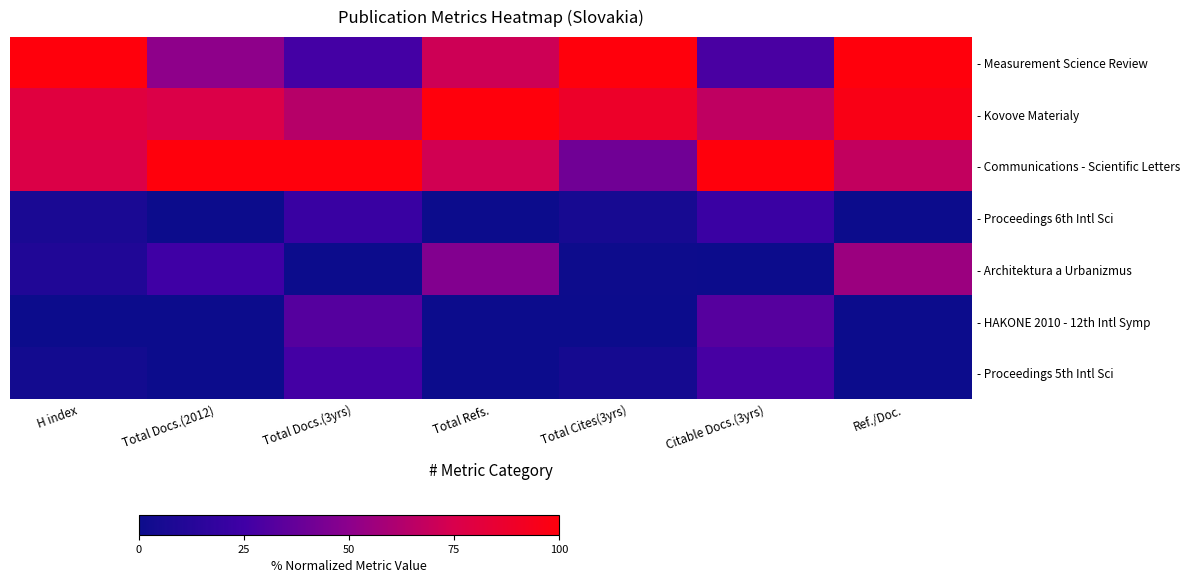

Which has a higher value, Total Refs. or Ref./Doc.?

Ref./Doc.